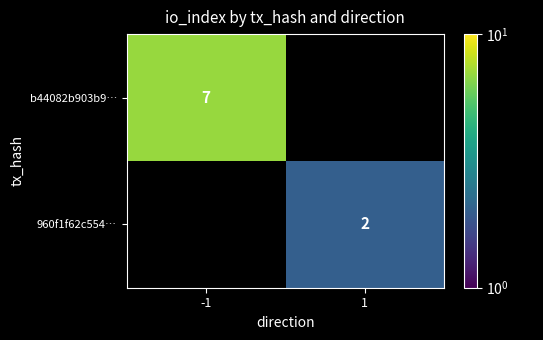

The value of 960f1f62c554… at 1 is 2. True or false?

True